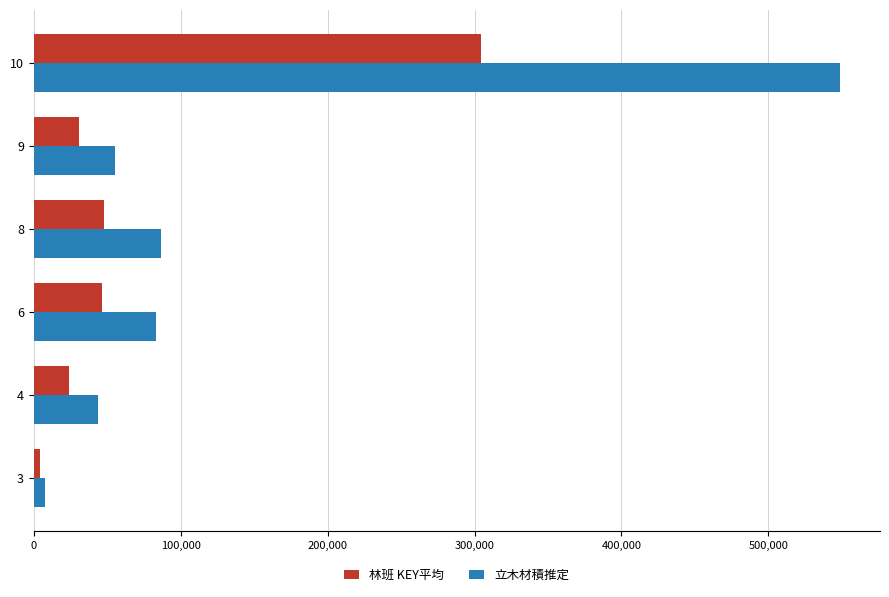

What is the difference between the maximum and minimum values in the 林班 KEY平均 series?

300399